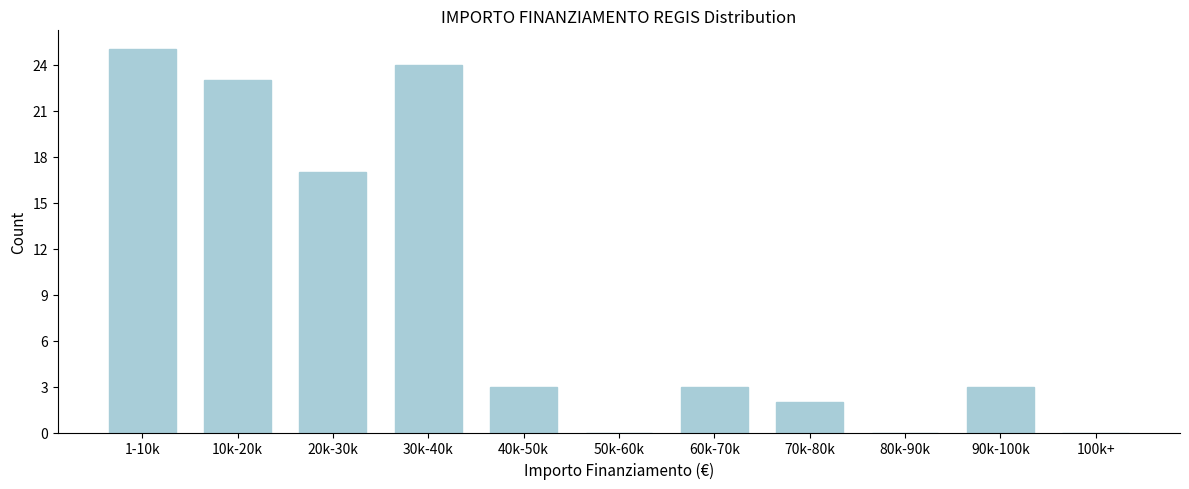

Reading right to left, extract all data points from this chart.

100k+=0	90k-100k=3	80k-90k=0	70k-80k=2	60k-70k=3	50k-60k=0	40k-50k=3	30k-40k=24	20k-30k=17	10k-20k=23	1-10k=25